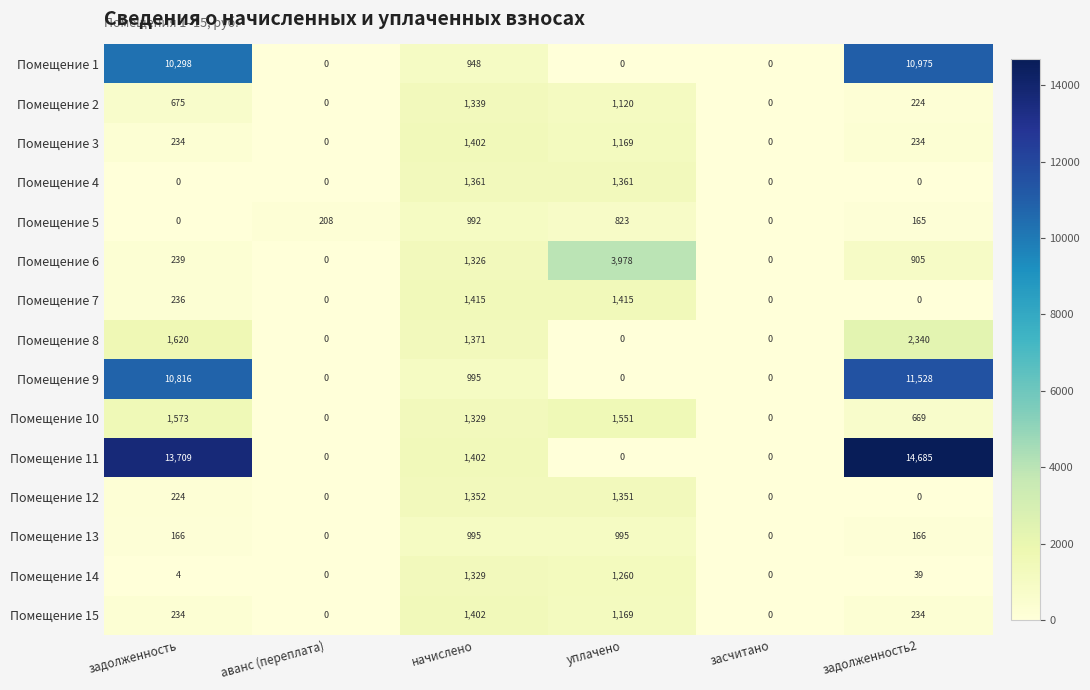

How many data points does each series have?

6